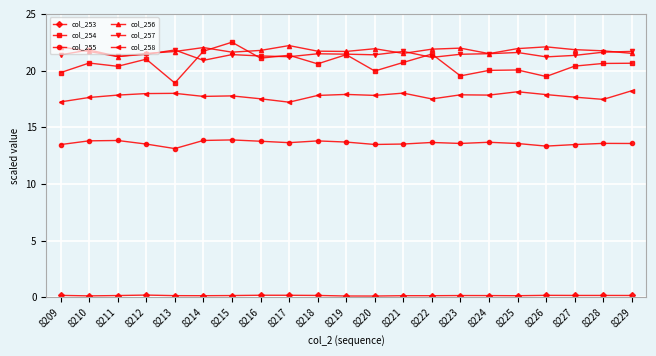

What is the value of the col_257 point at the 3rd from the left?

21.3